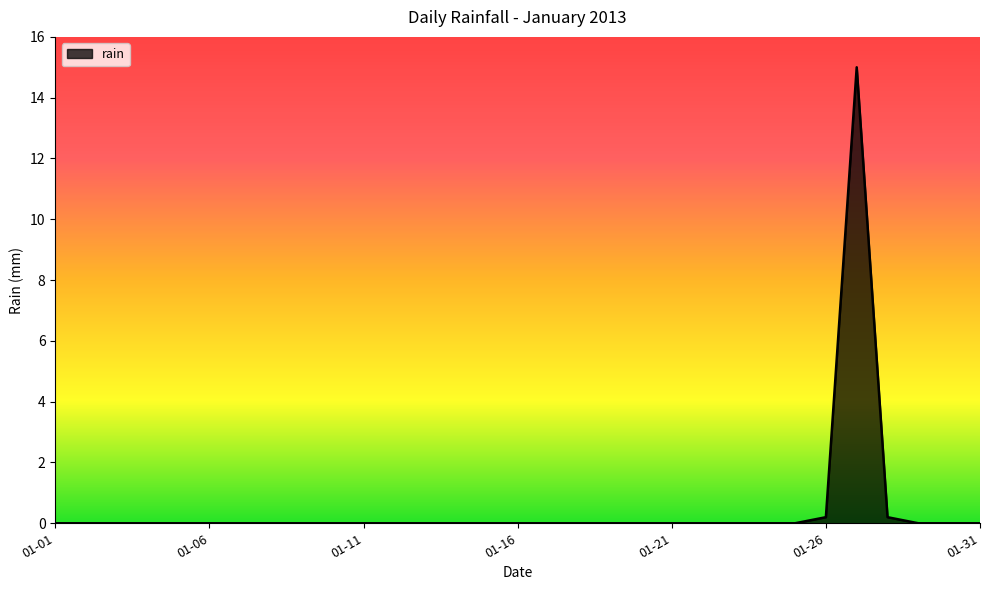

What is the difference between the maximum and second lowest values?

15.0